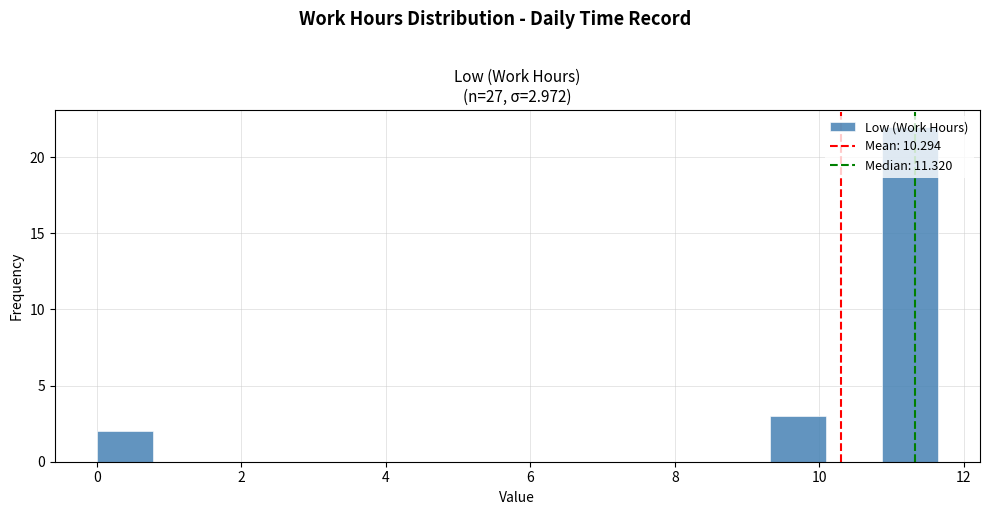

Around what value on the x-axis is the tallest bar? Give the approximate position of its centre, as read against the axis.

11.2